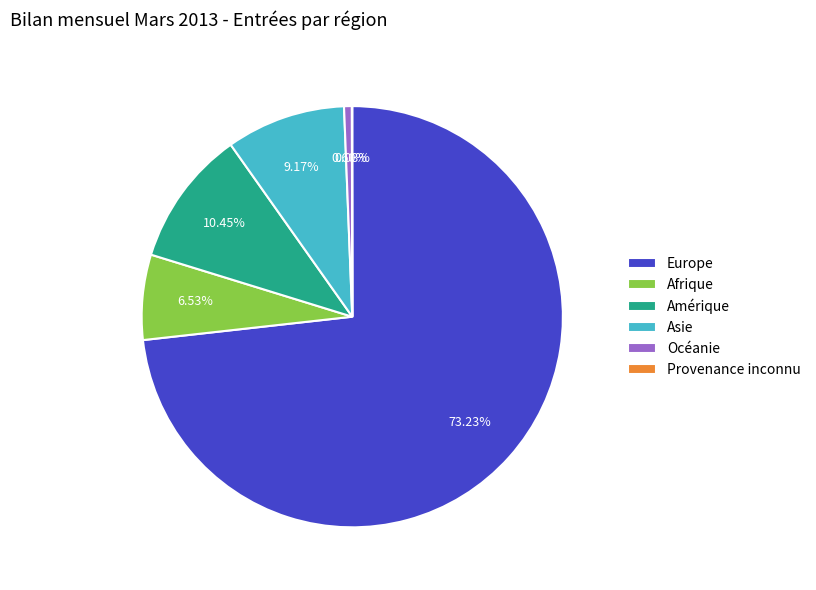

What is the largest slice in the pie chart?

Europe